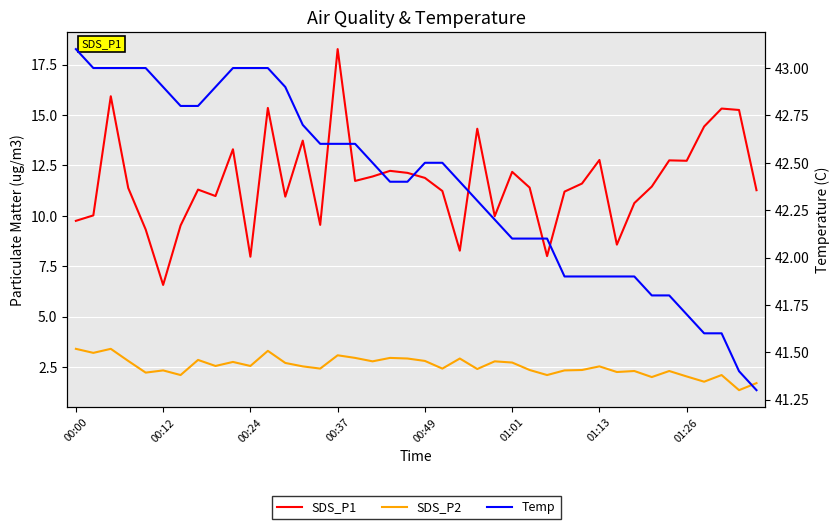

Rank the categories by Temp value from lowest to highest.

39, 38, 36, 37, 35, 33, 34, 28, 29, 30, 31, 32, 25, 26, 27, 24, 23, 18, 19, 22, 17, 20, 21, 14, 15, 16, 13, 01:13, 01:26, 01:01, 8, 12, 00:12, 00:24, 00:37, 00:49, 9, 10, 11, 00:00